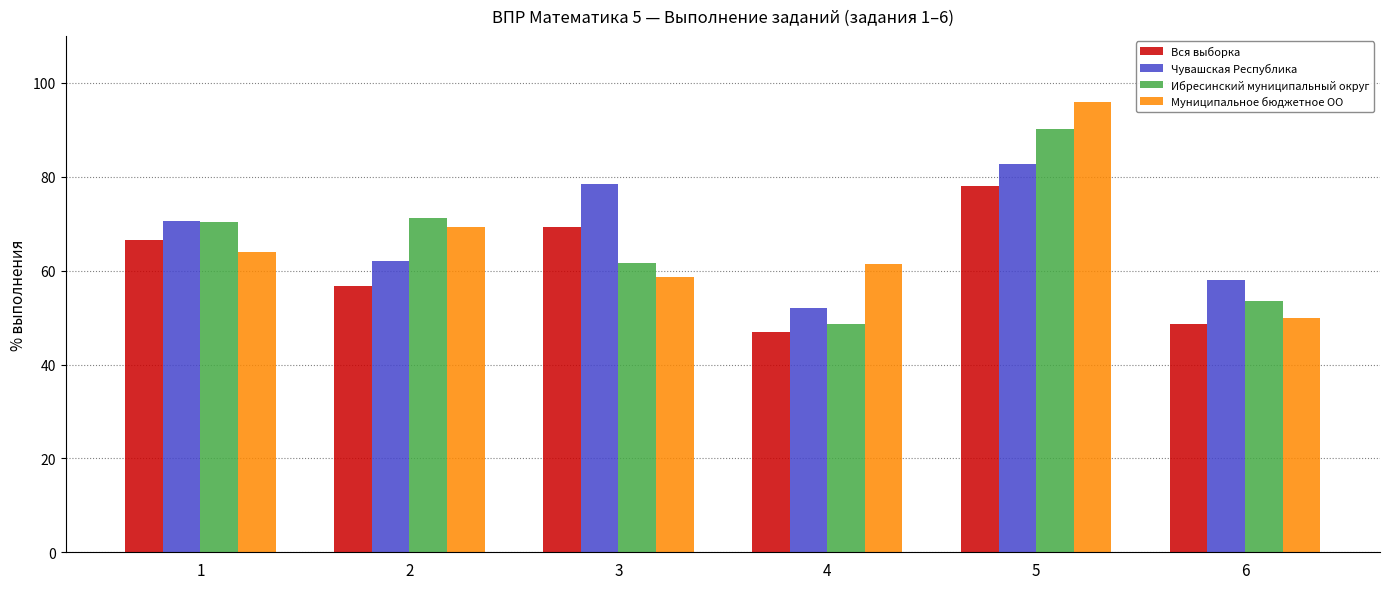

The value of Вся выборка at 6 is 48.5. True or false?

True